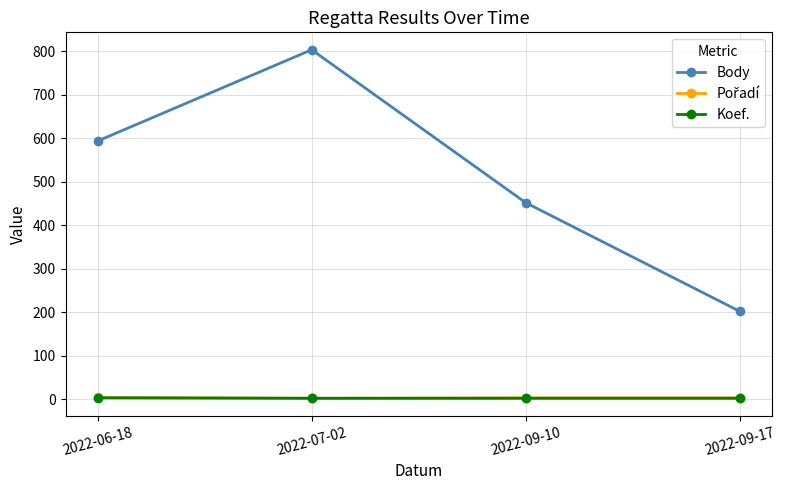

Which series has the largest range (max minus min)?

Body